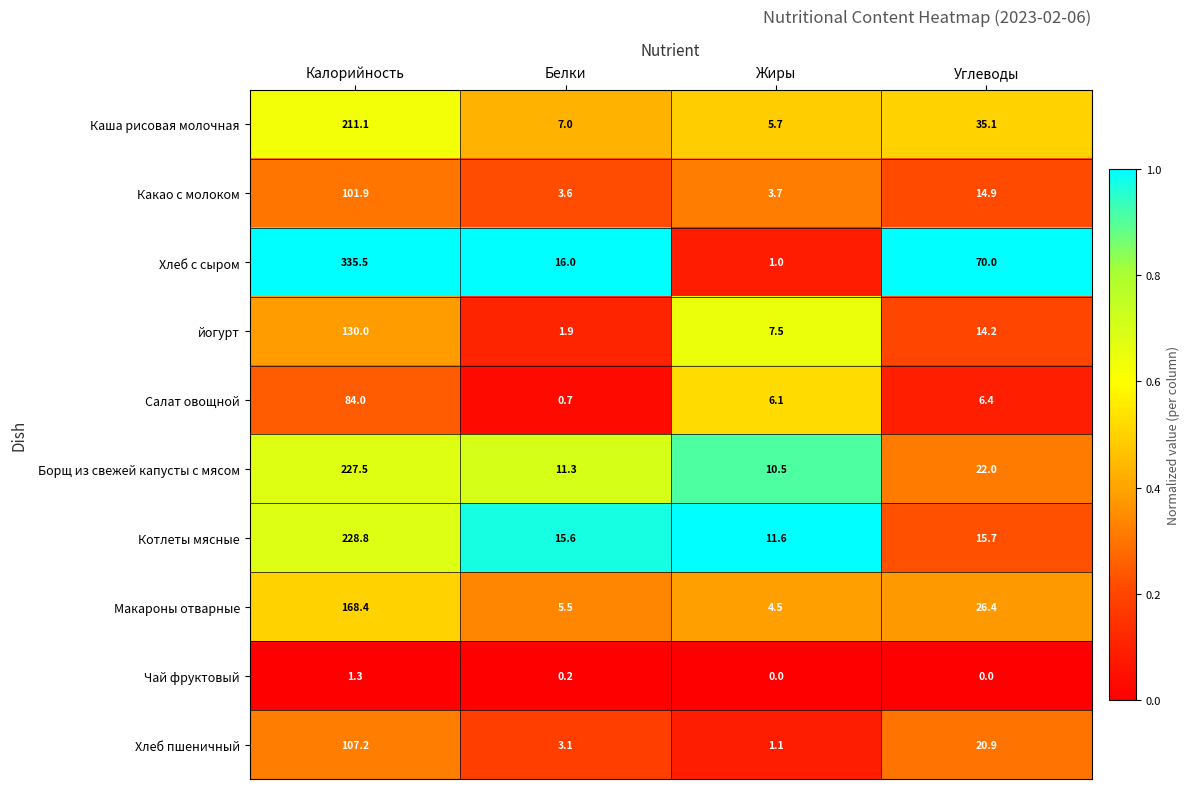

What is the total value across all series at Белки?

64.9